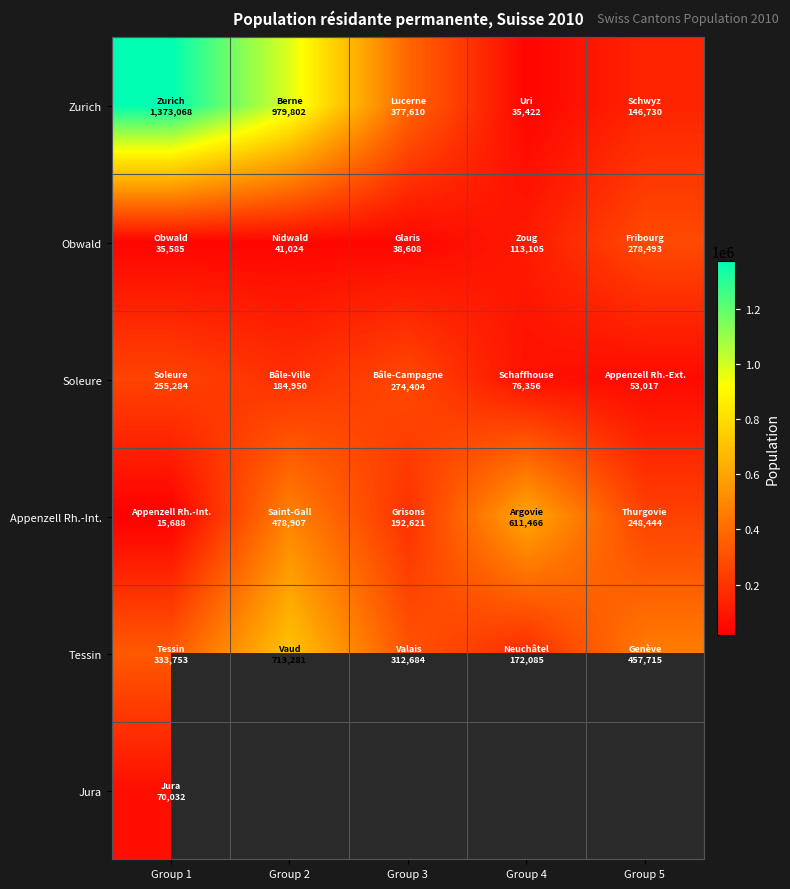

Is it true that Tessin equals 506654.4 at Group 3?

False